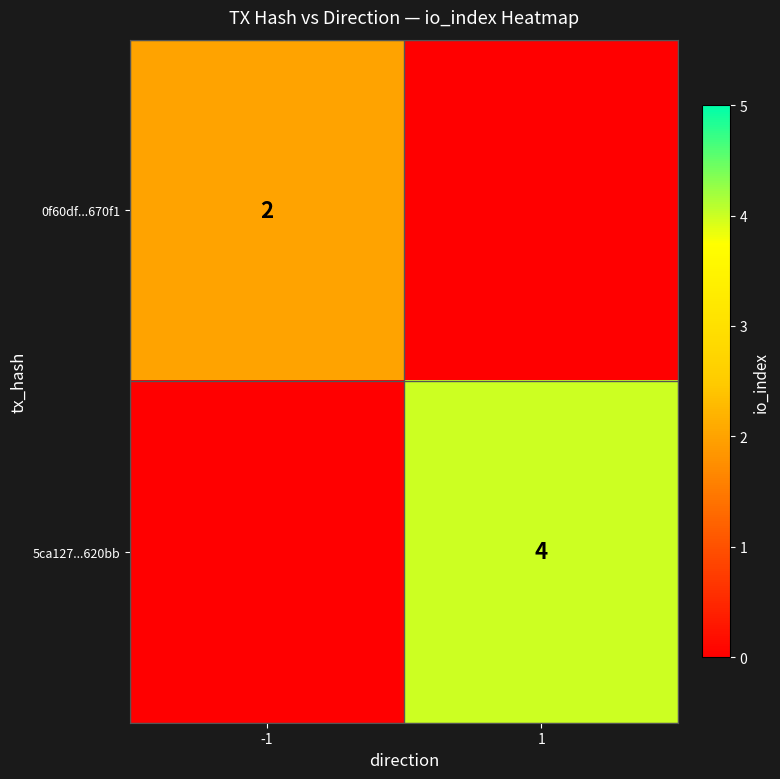

The value of 0f60df...670f1 at -1 is 3. True or false?

False